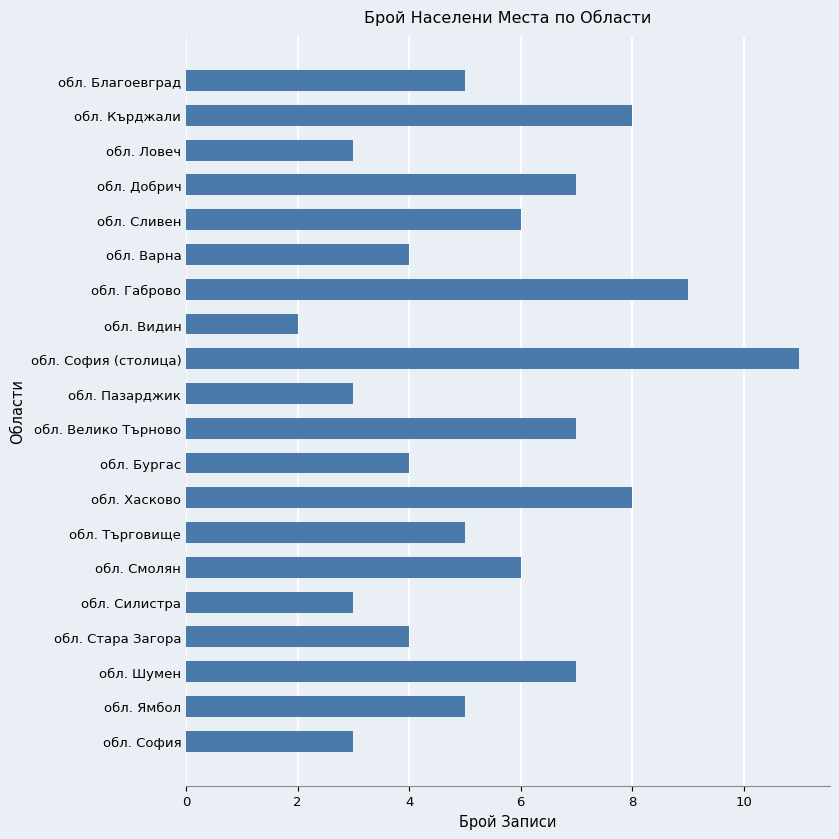

What is the sum of all values?

110